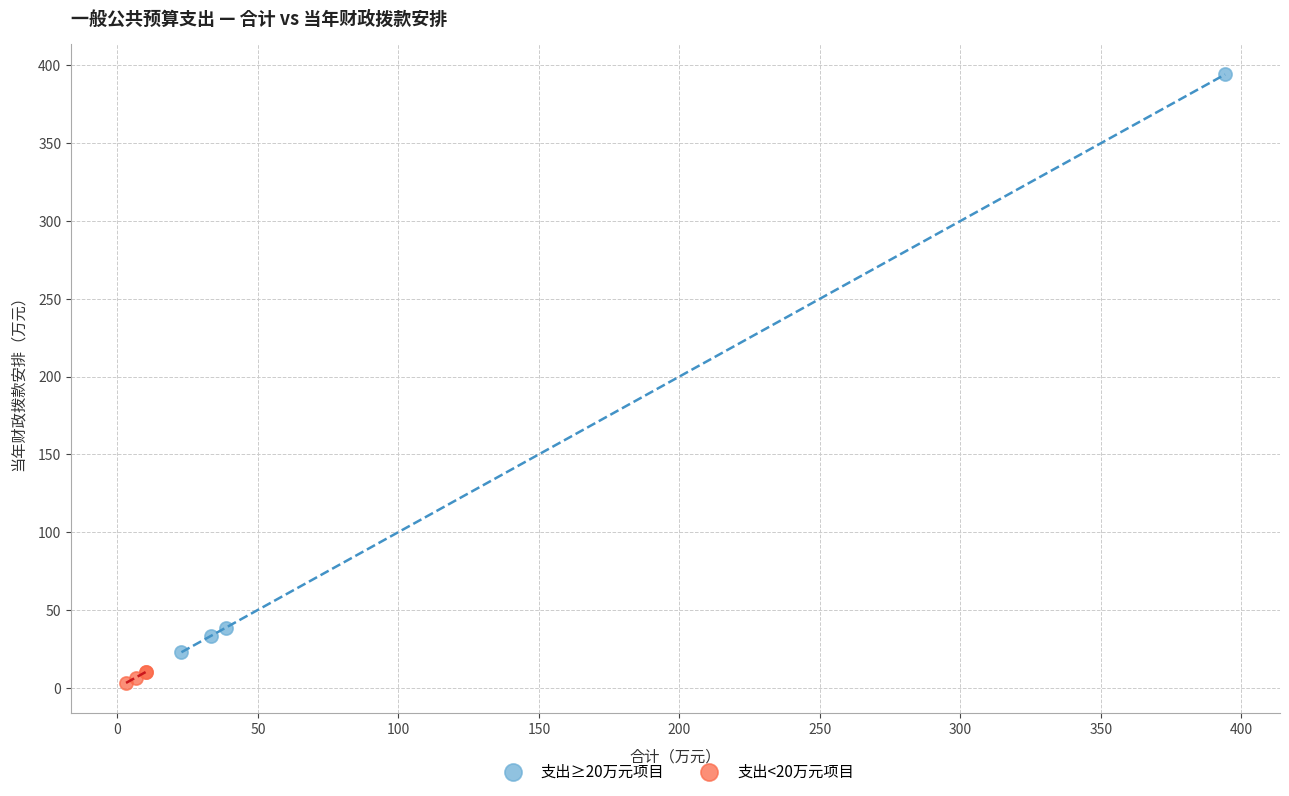

What are all the series names shown in the legend?

支出≥20万元项目, 支出<20万元项目